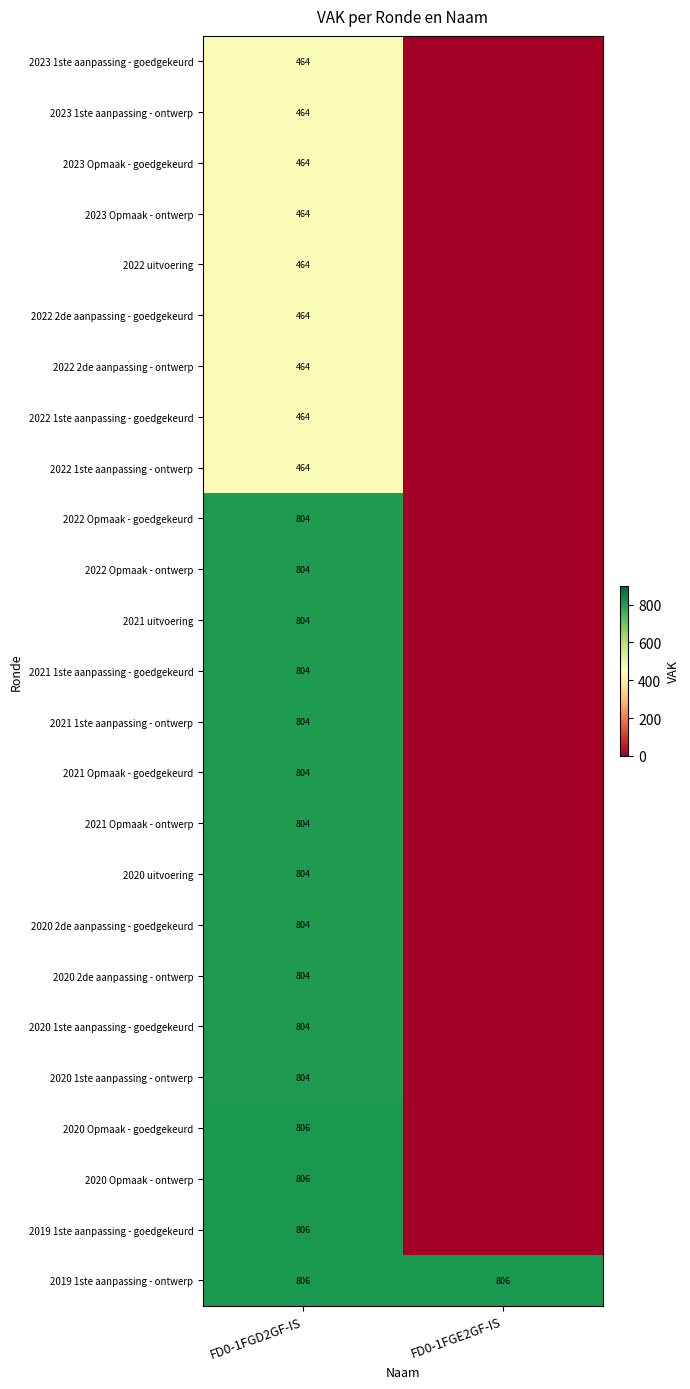

Which category has the highest value across all series?

FD0-1FGD2GF-IS